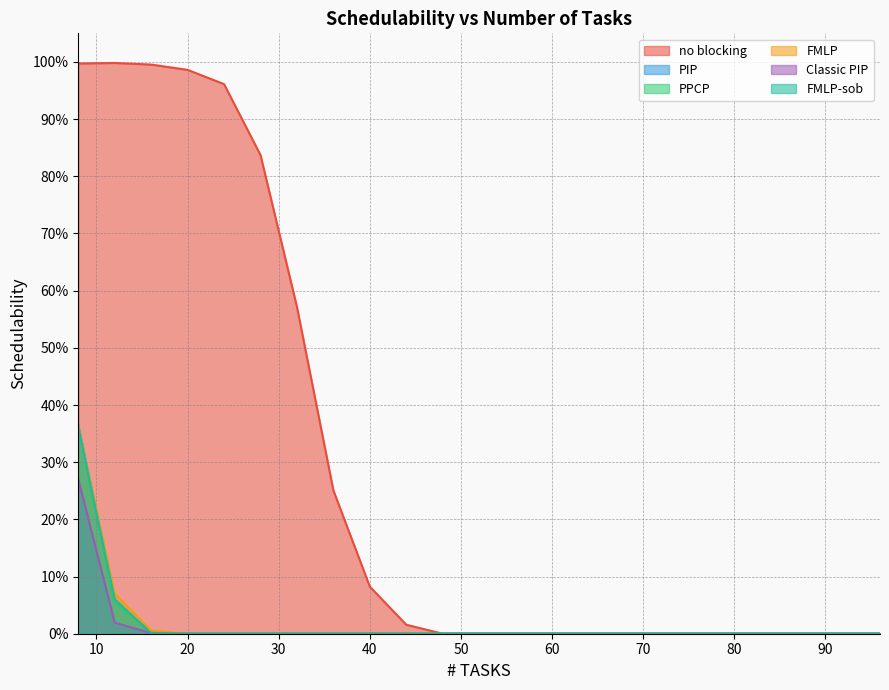

Does the chart have visible grid lines?

Yes